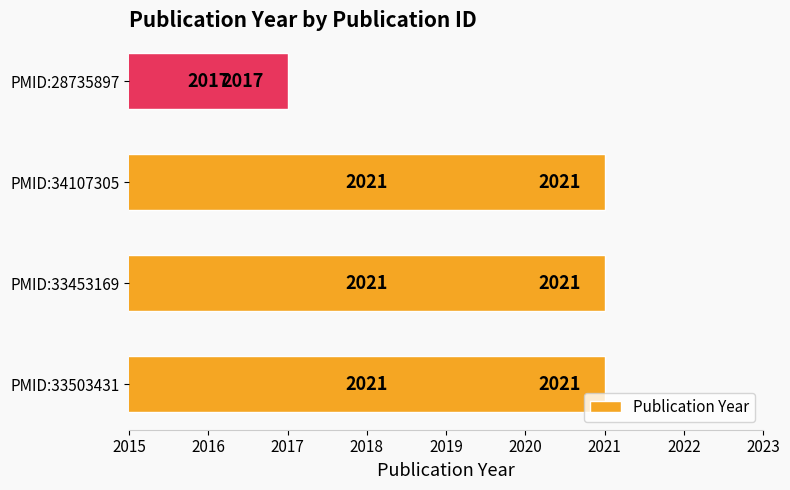

What is the greatest value displayed?

2021